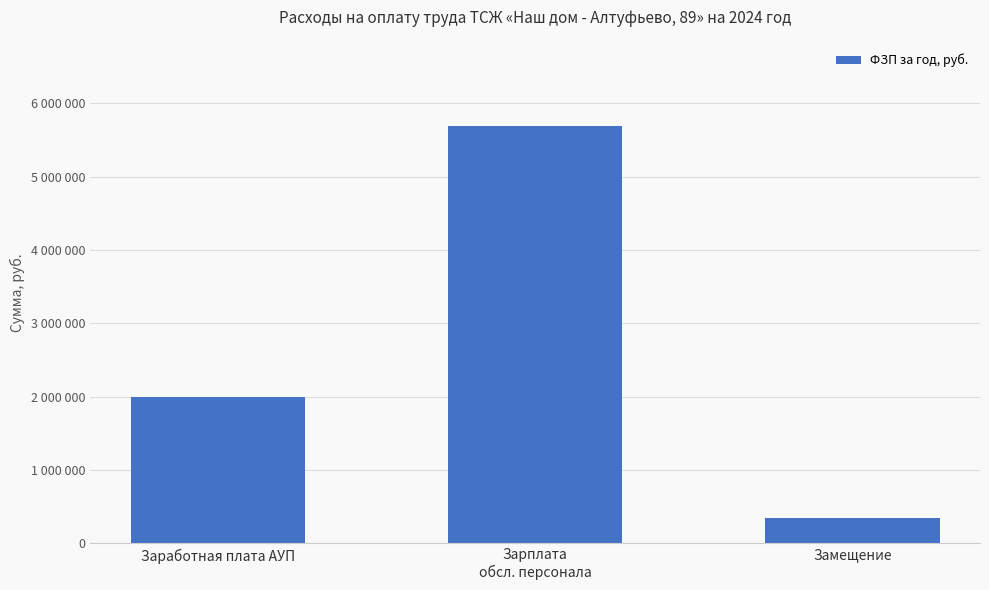

What is the change in value from Зарплата
обсл. персонала to Замещение?

-5349136.8